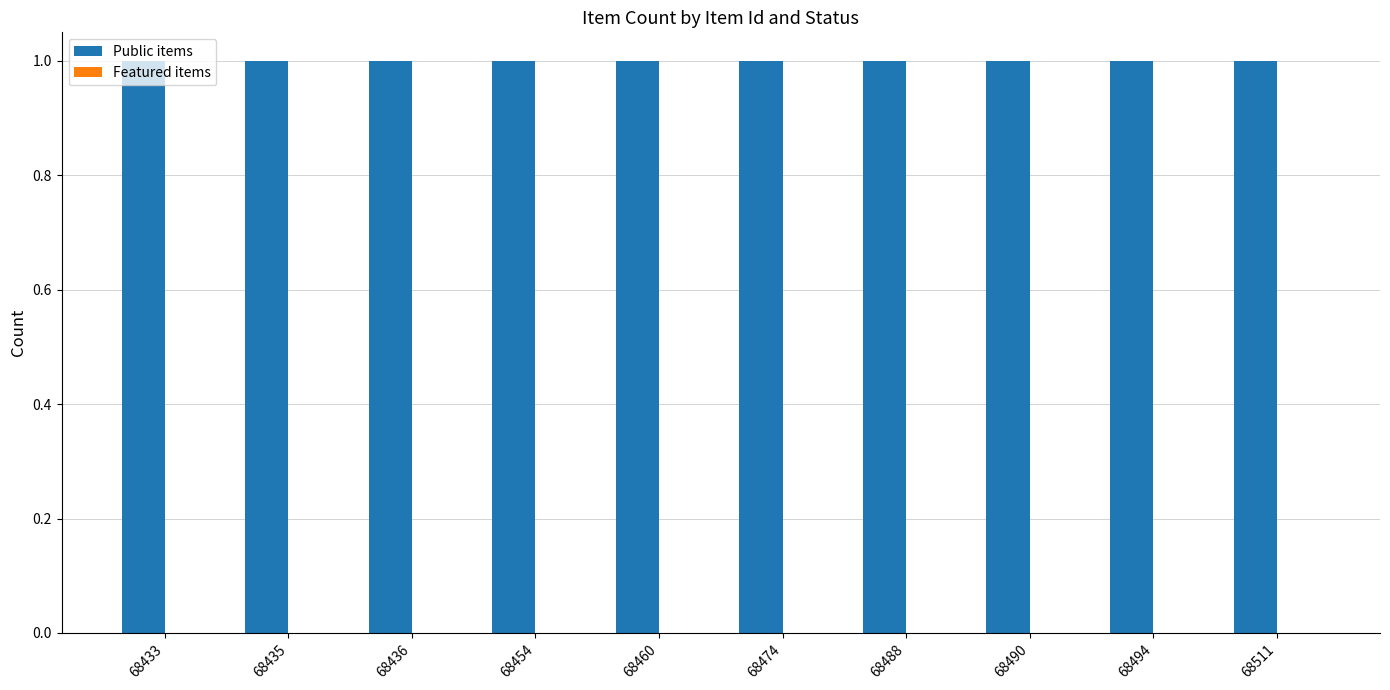

The value of Public items at 68460 is 2. True or false?

False